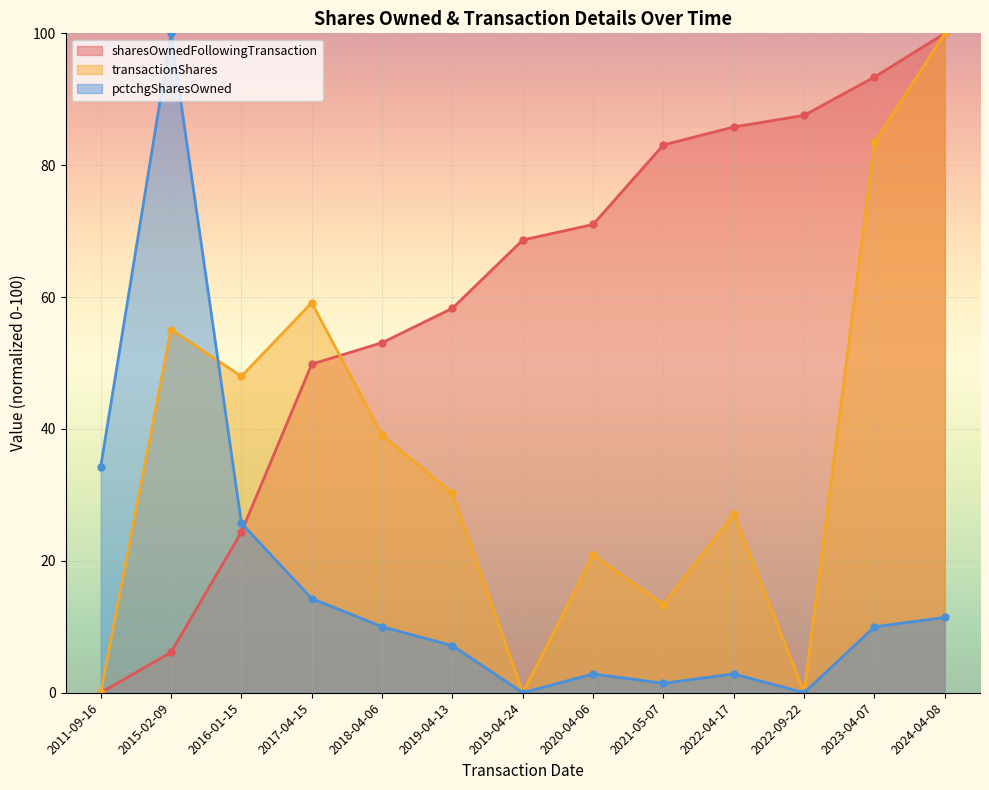

What is the difference between the sharesOwnedFollowingTransaction values at 2019-04-13 and 2018-04-06?

5.2